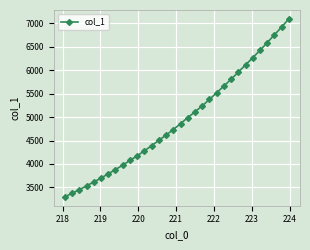

What is the value of the 19th point from the left?

5111.7